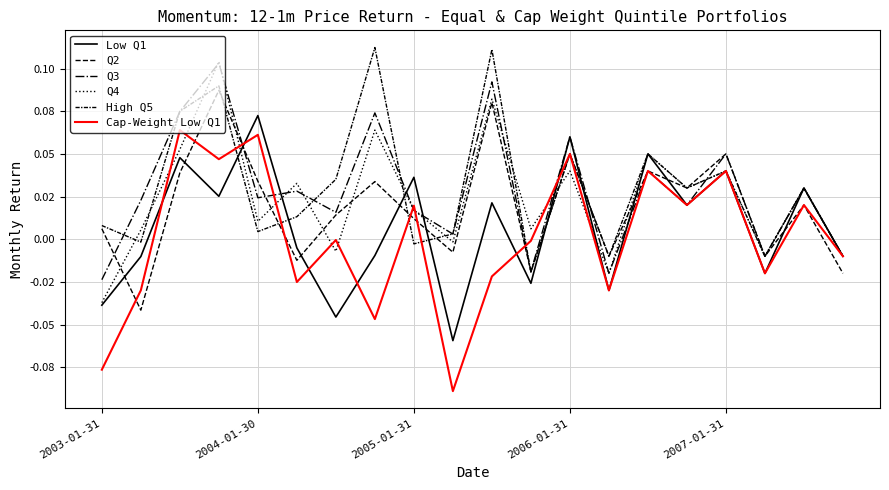

Does the chart have visible grid lines?

Yes